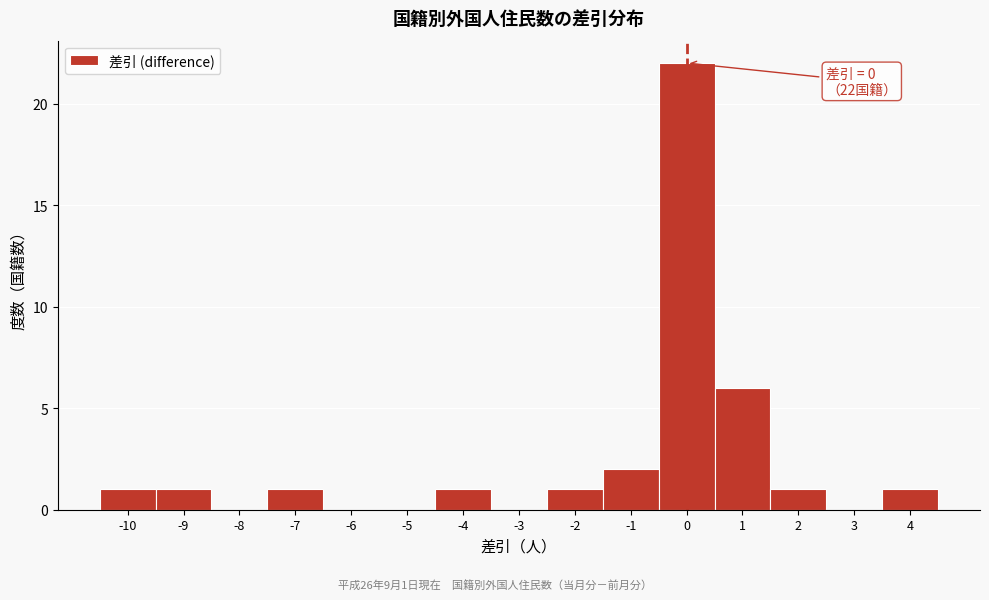

Over which range of the x-axis is the bar tallest?

-0.5 to 0.5